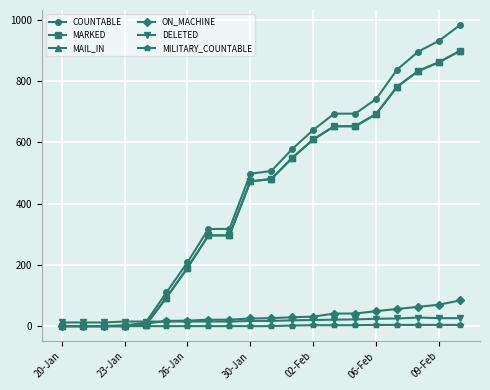

Does the chart have visible grid lines?

Yes